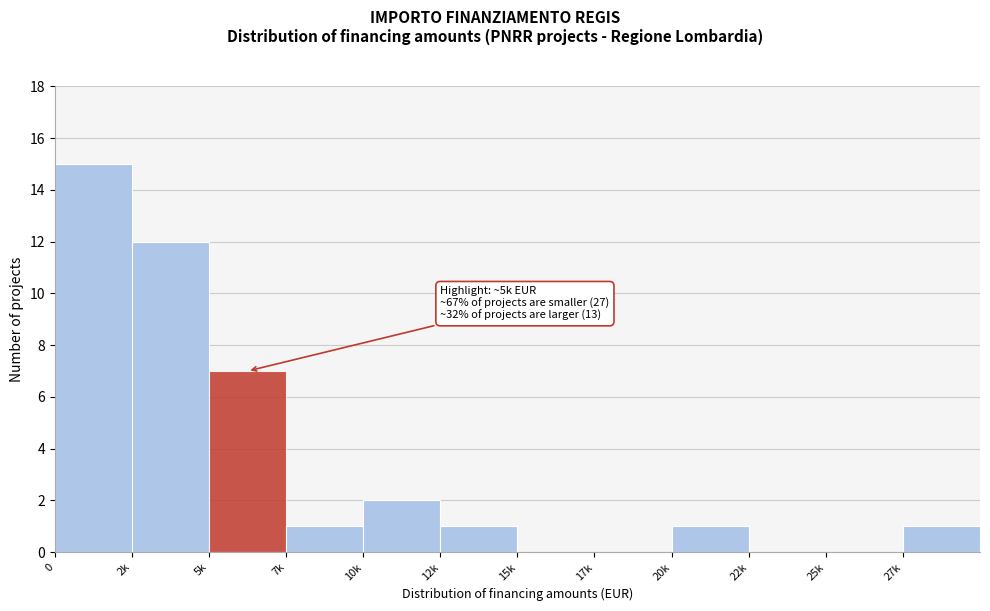

Reading left to right, what are all the values shown in this chart?

0=15	2k=12	5k=7	7k=1	10k=2	12k=1	15k=0	17k=0	20k=1	22k=0	25k=0	27k=1